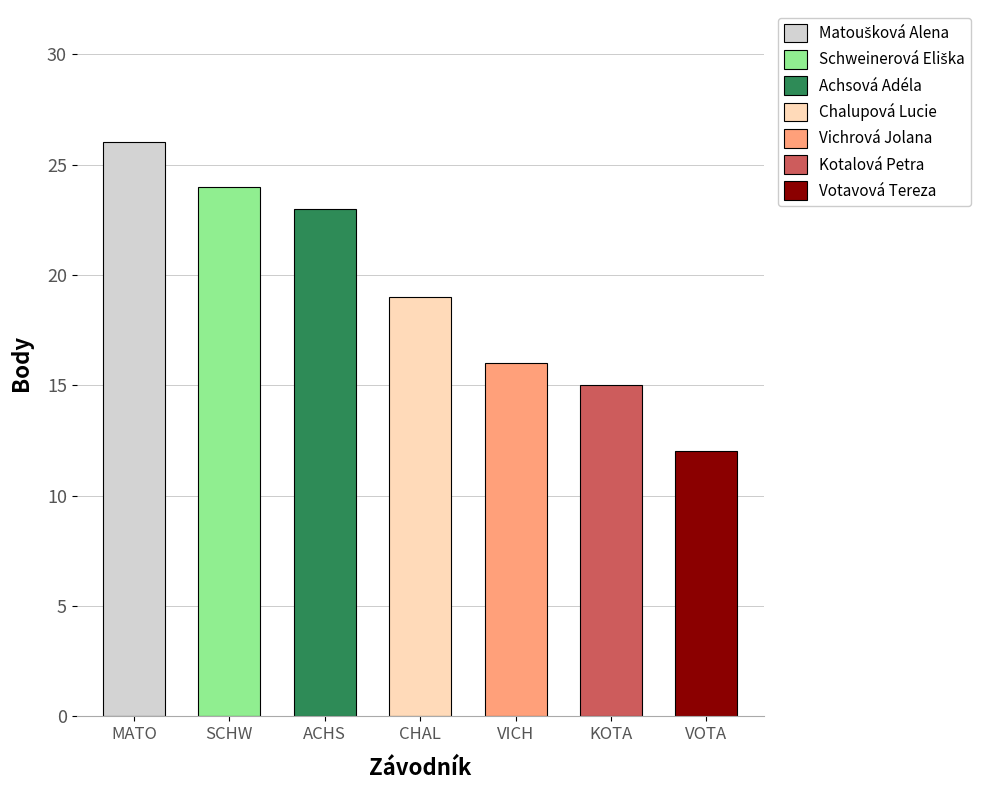

What is the maximum value shown in the chart?

26